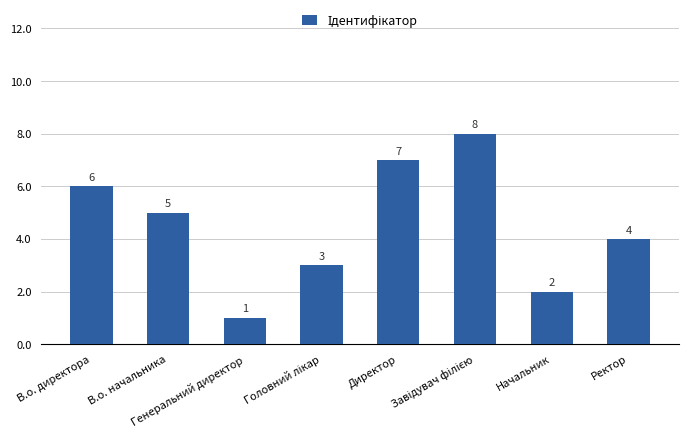

What is the change in value from Генеральний директор to Ректор?

+3